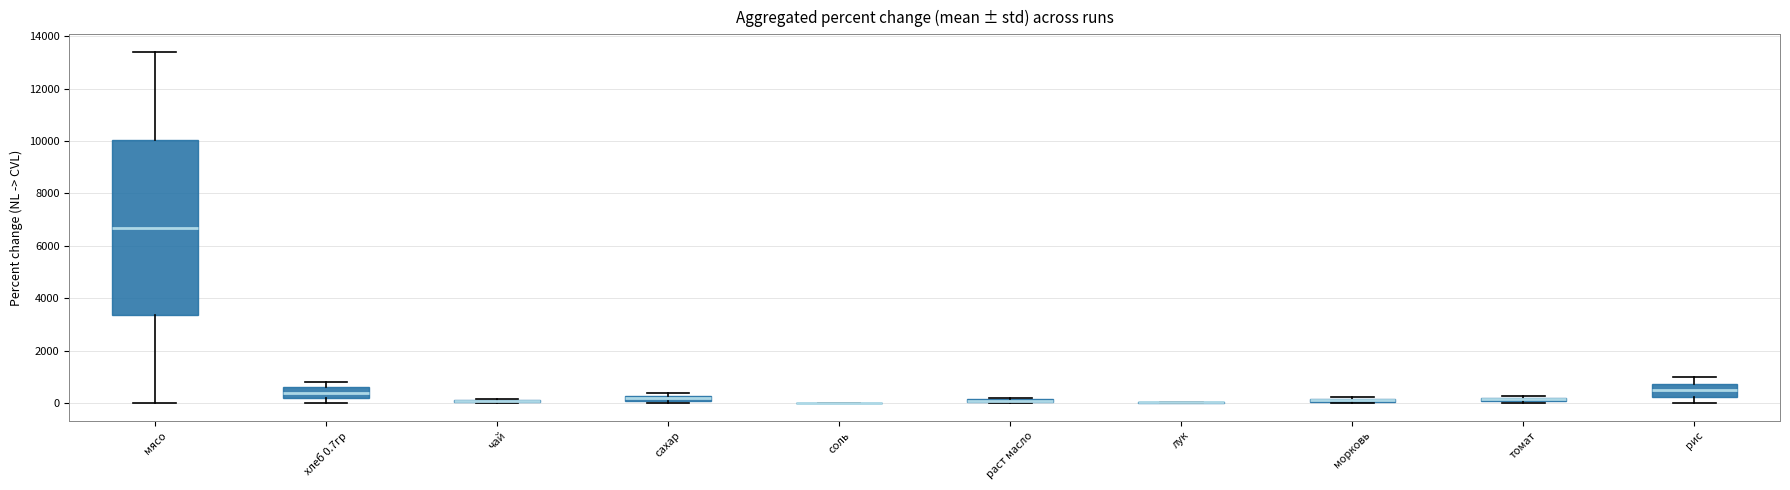

Where is the lower edge of the box for морковь on the y-axis? The values are not printed on the chart, so give them approximately, as read against the axis.

0